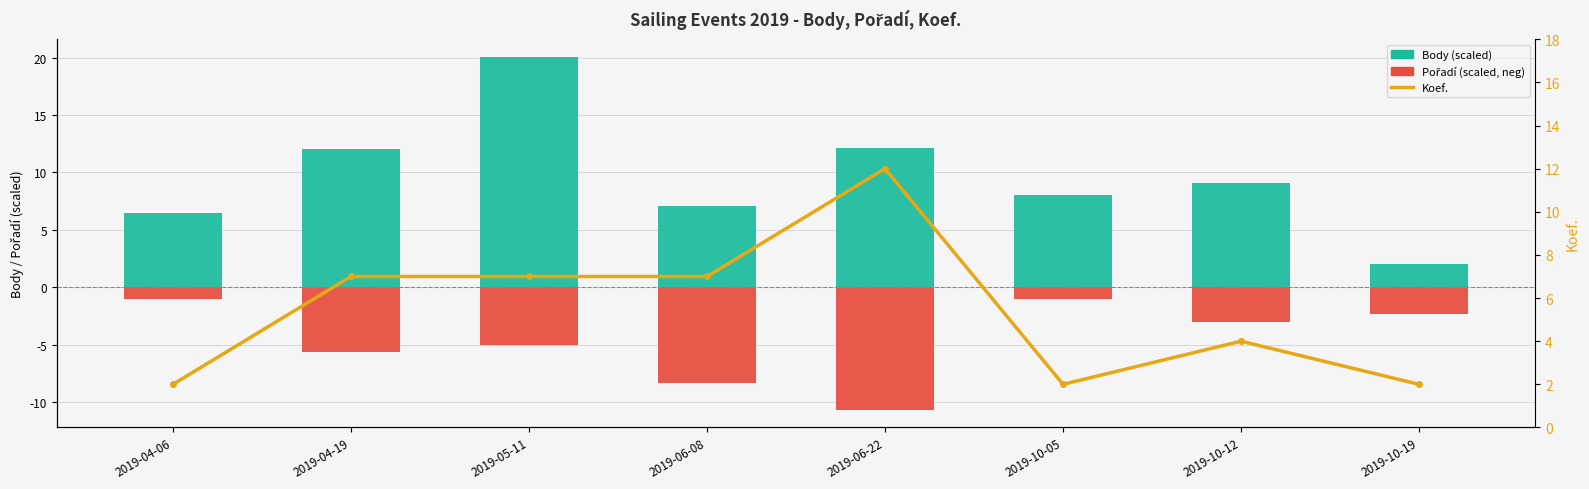

Is it true that Pořadí (scaled, neg) equals -3.3 at 2019-06-08?

False